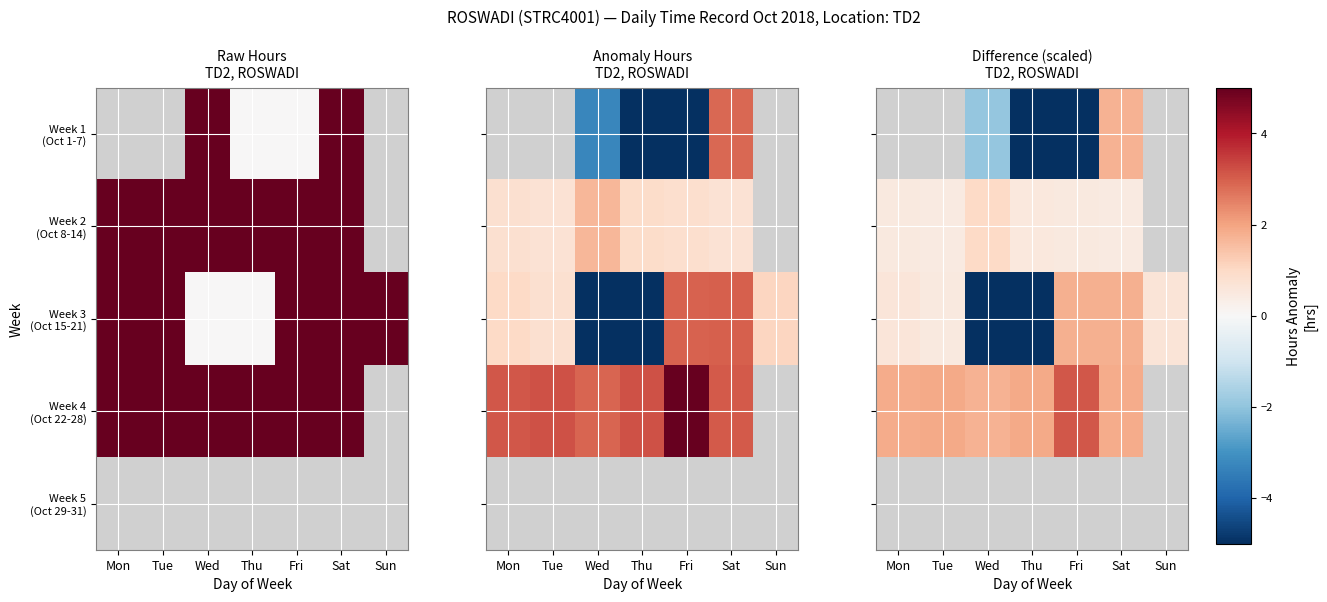

How many categories are shown in the chart?

7